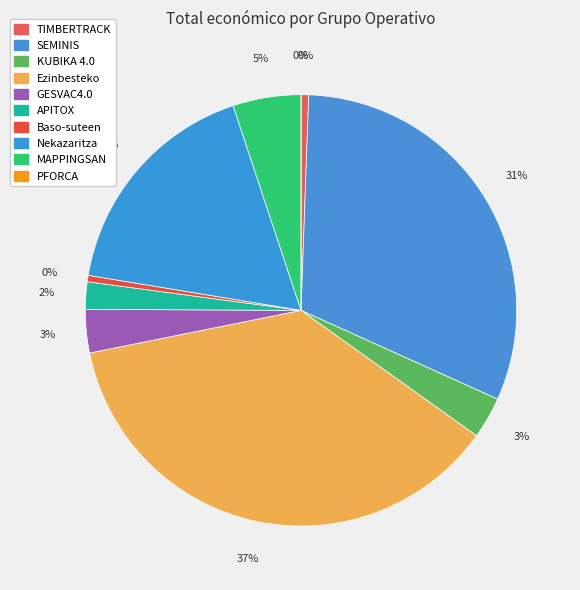

How many segments does this pie chart have?

10